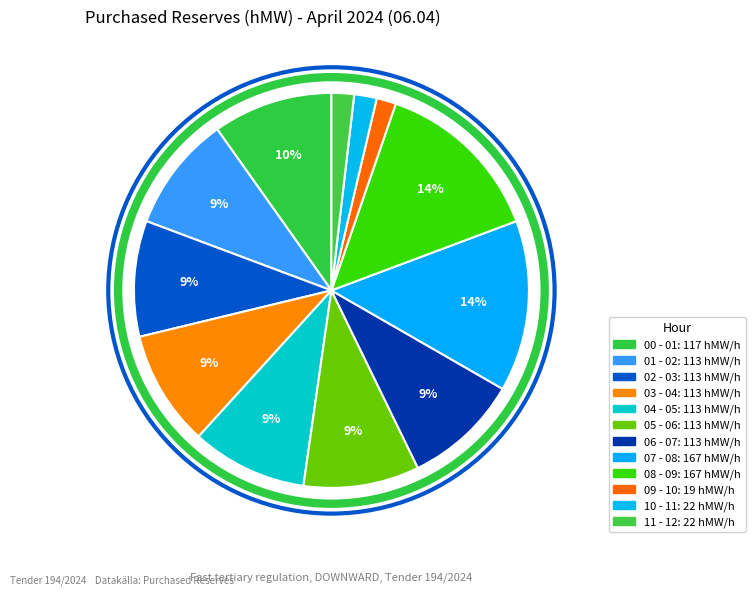

What percentage is the 00 - 01 slice, to the nearest percent?

10%